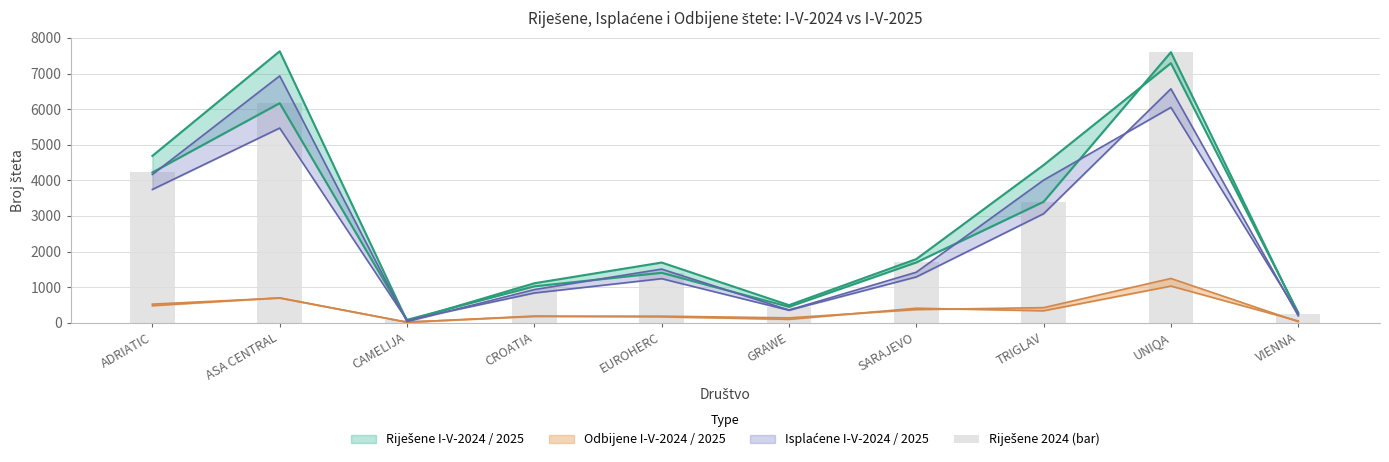

The chart shows a value of 20 at CAMELIJA. True or false?

False